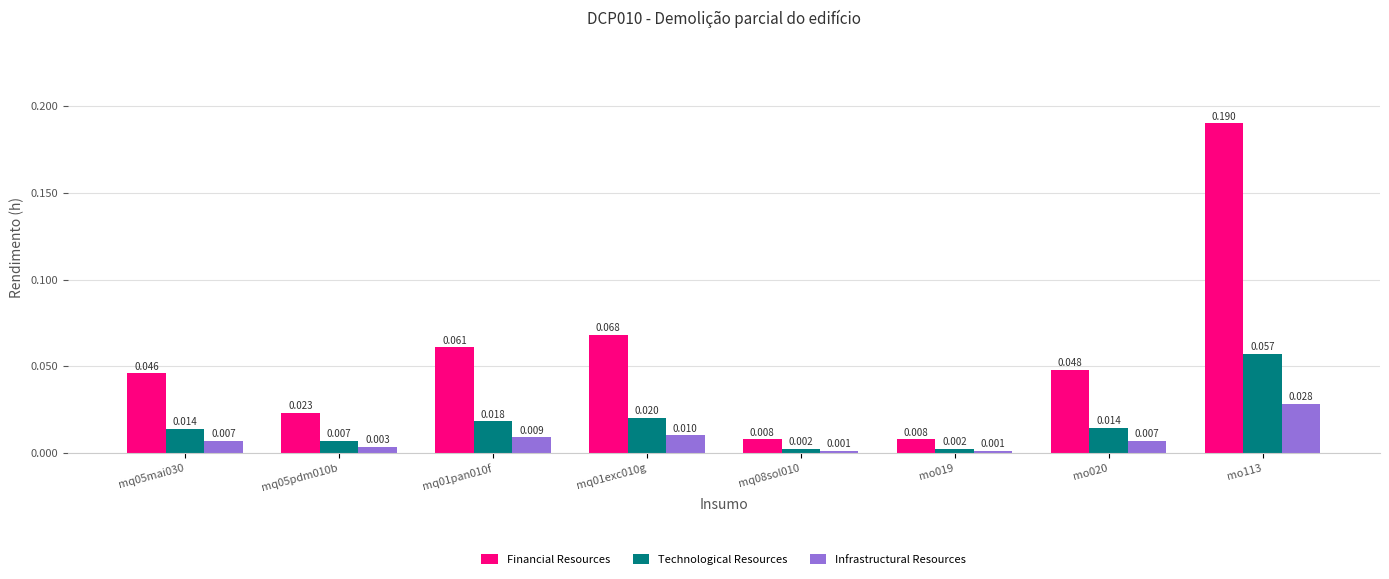

Between mq01pan010f and mo020, which series saw the biggest shift?

Financial Resources